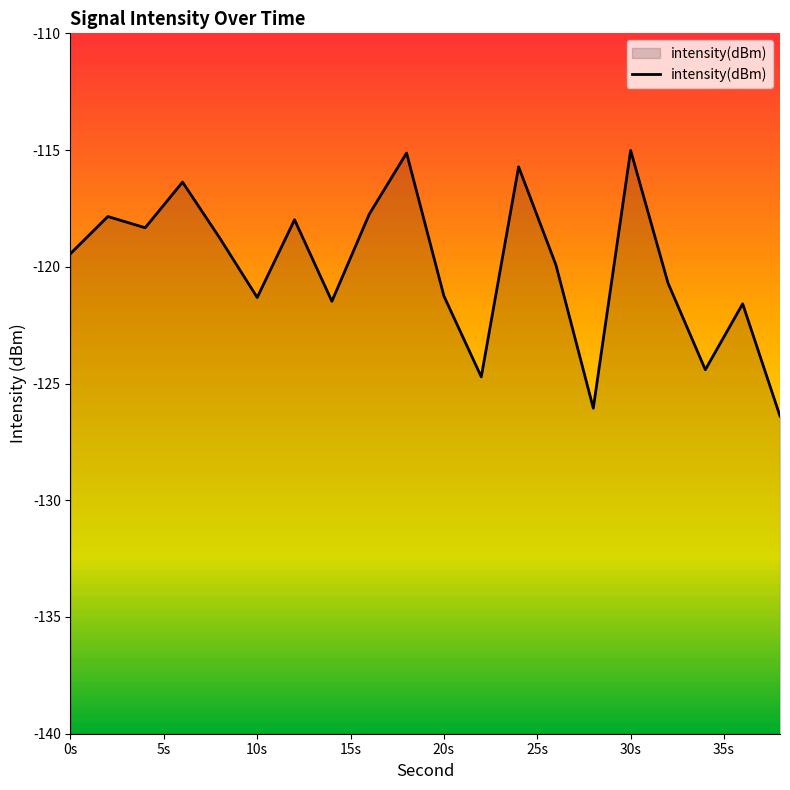

What is the smallest value displayed?

-126.4